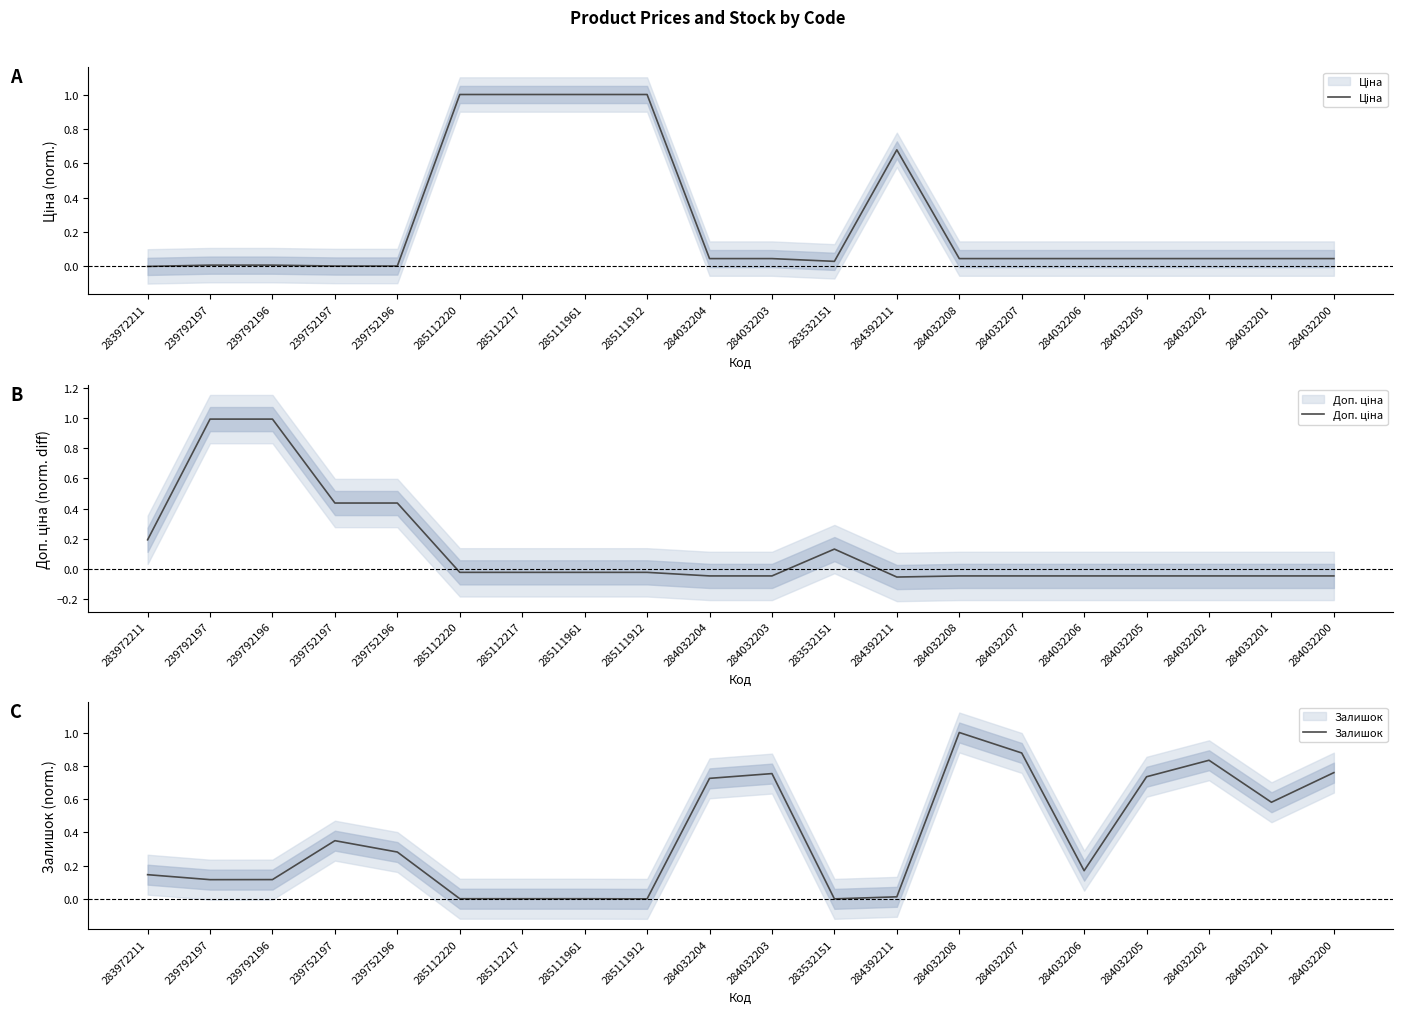

True or false: Залишок has a value of 0.0 at 284392211.

False